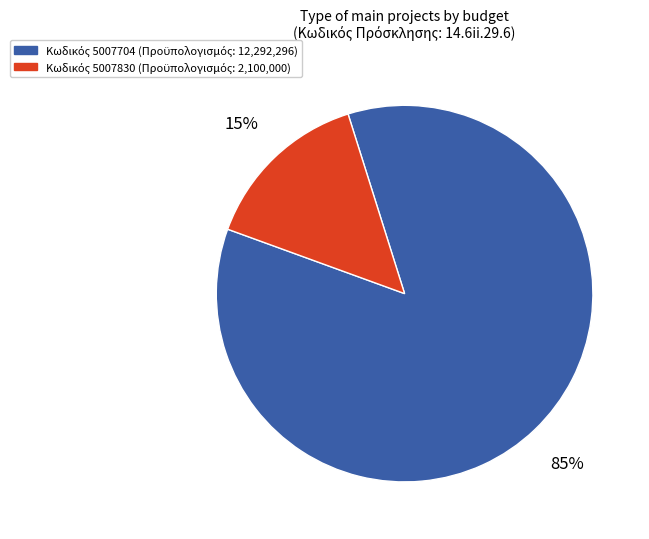

Is there any slice that represents more than half of the pie?

Yes